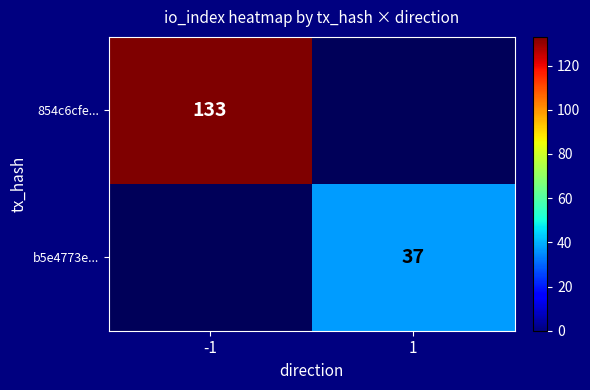

Count the number of categories in the chart.

2